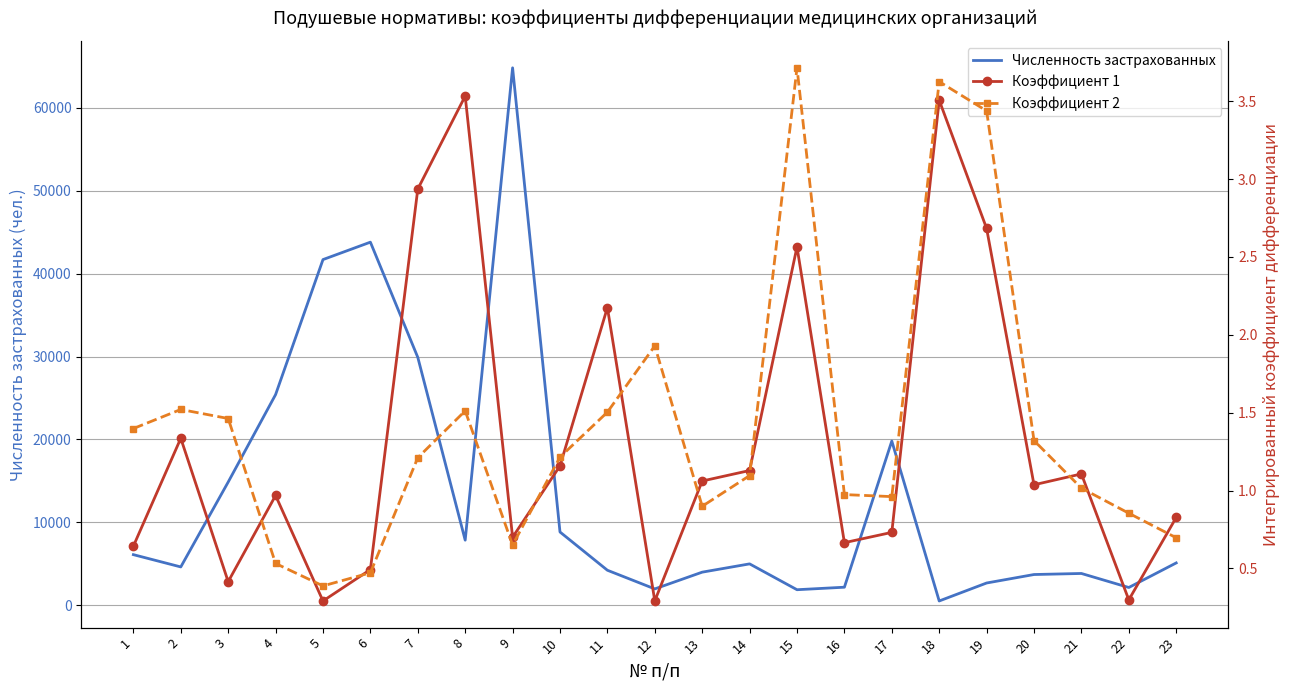

What is the difference between the Коэффициент 1 values at 15 and 22?

2.3